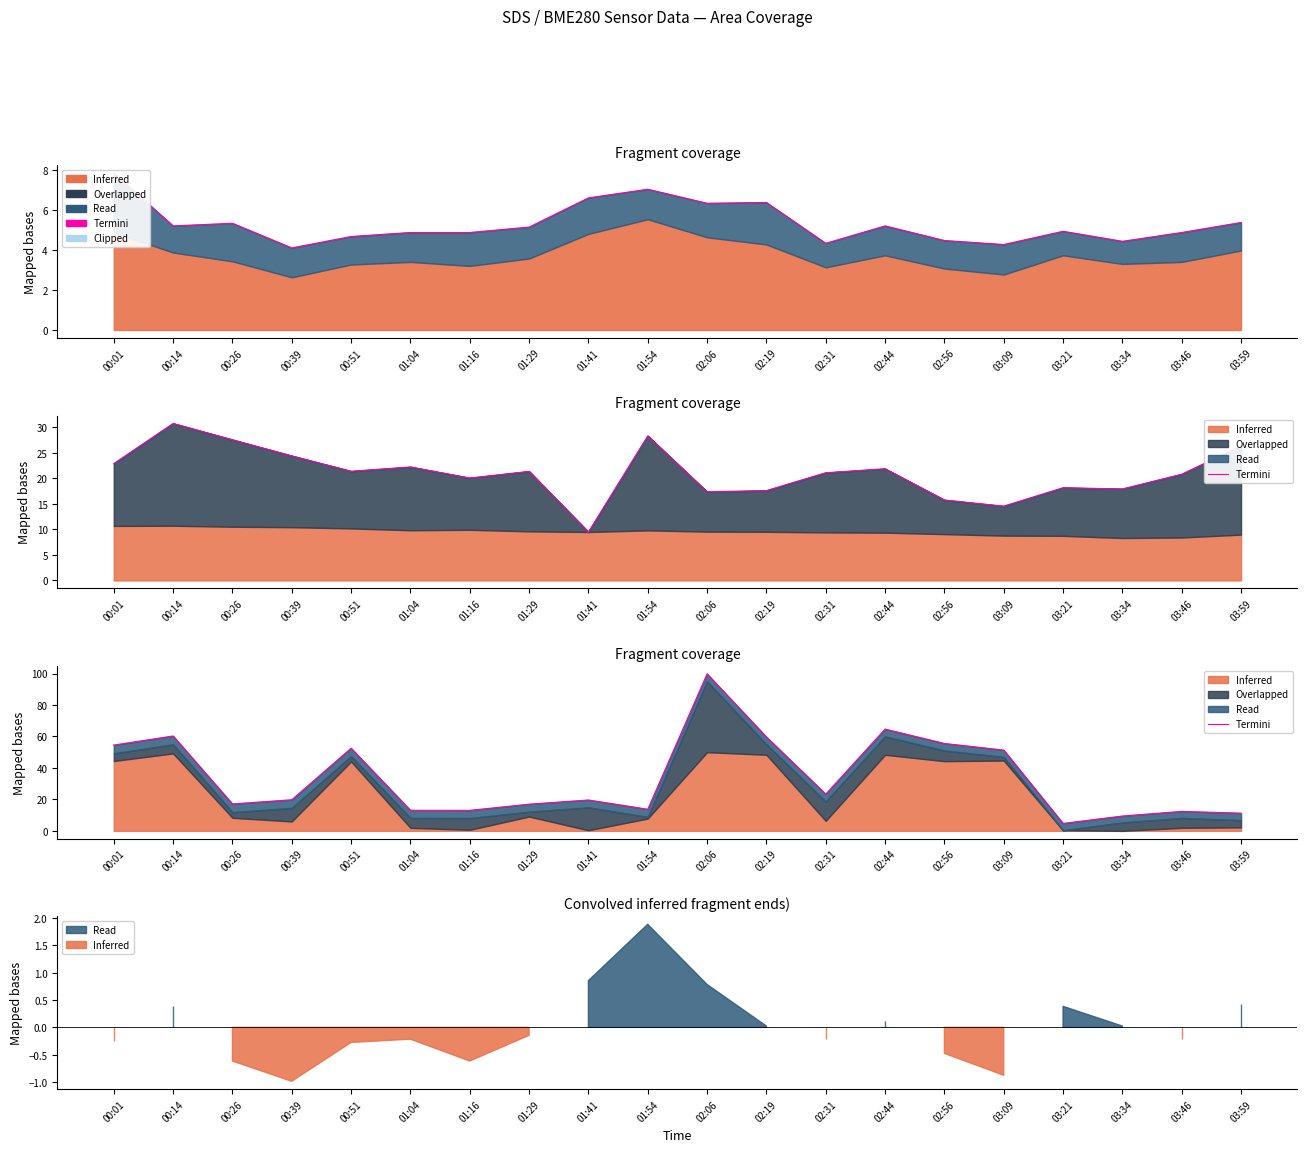

What is the label of the 13th point from the right?

01:29